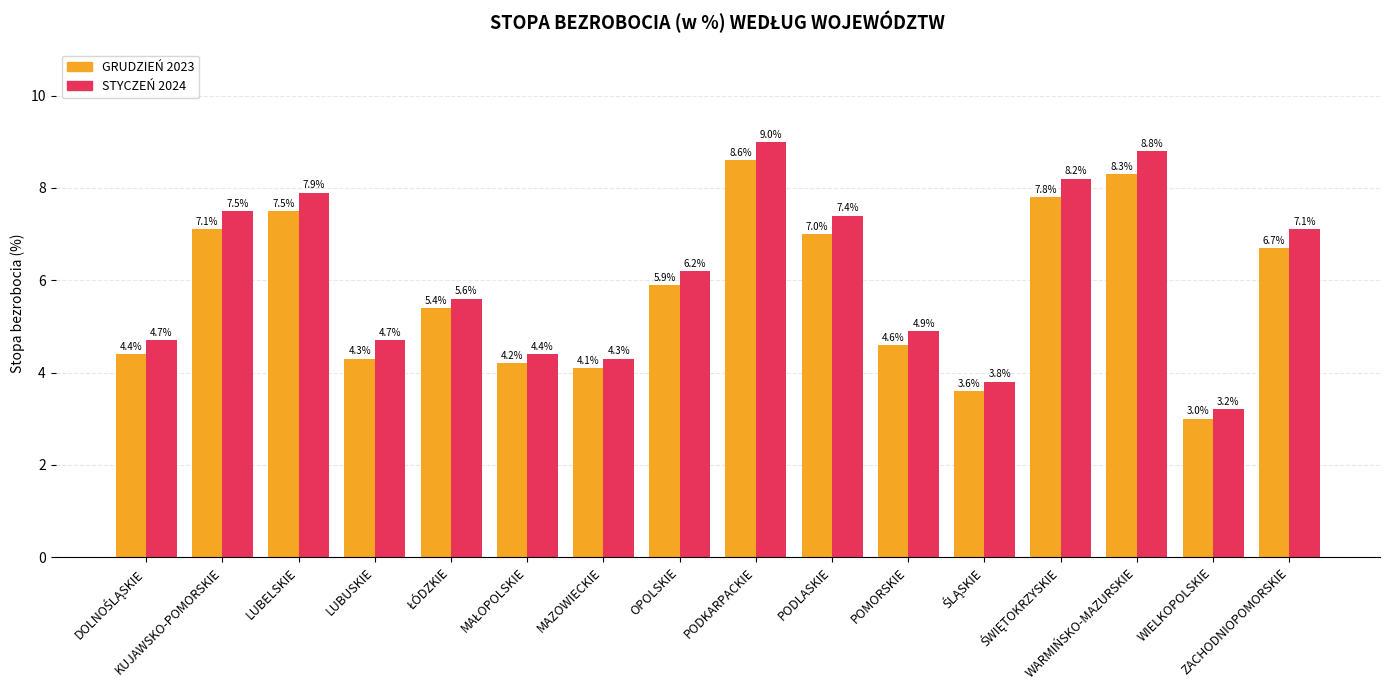

The GRUDZIEŃ 2023 series shows 7.0 at PODLASKIE. True or false?

True